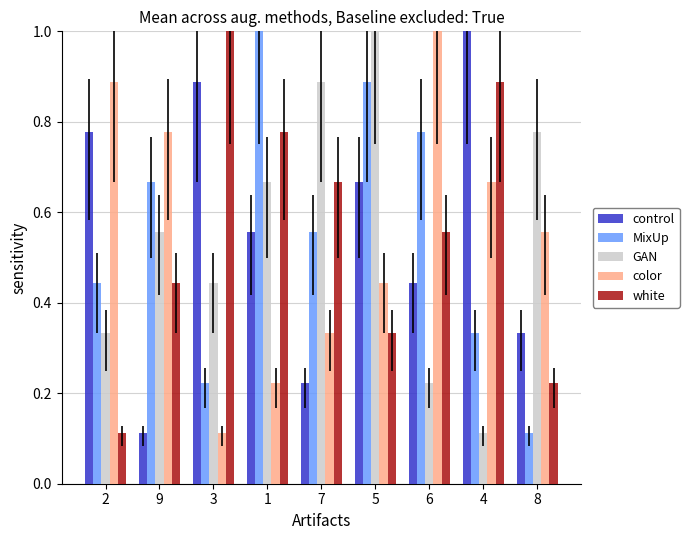

What is the highest value of the color series?

1.0